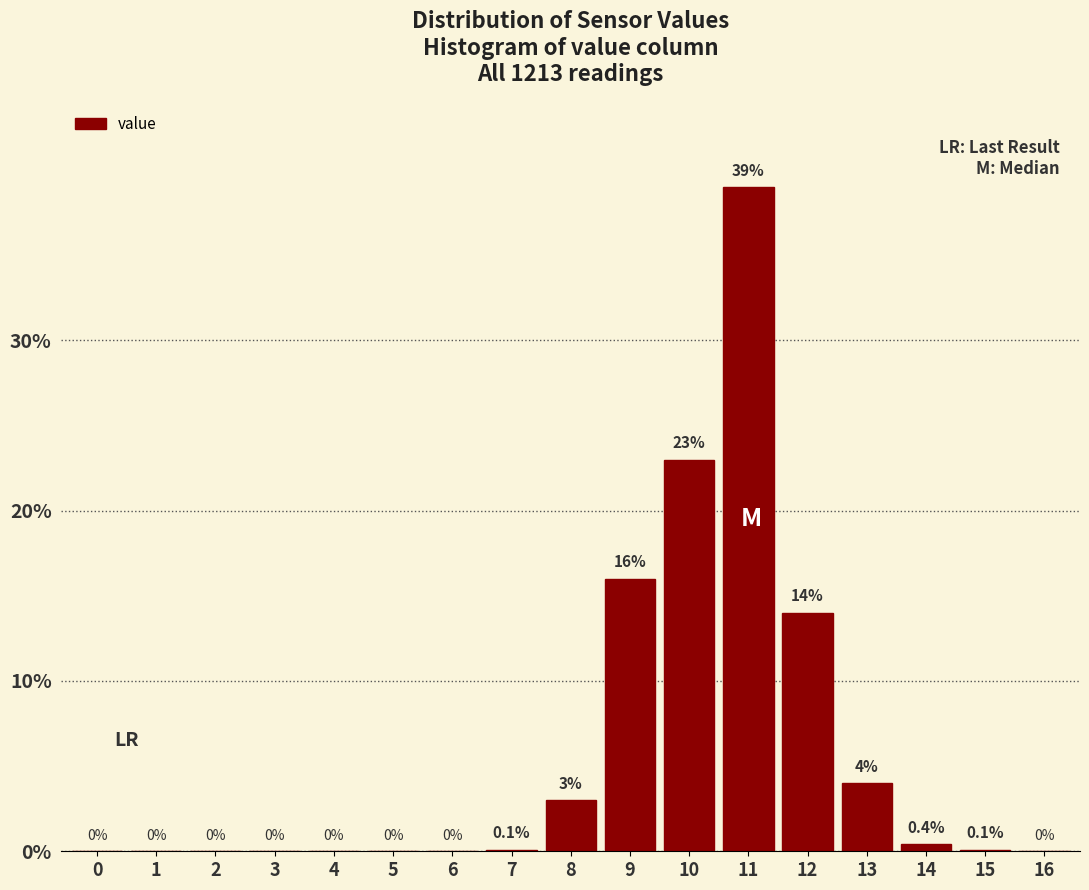

Reading right to left, extract all data points from this chart.

16=0.0	15=0.1	14=0.4	13=4.0	12=14.0	11=39.0	10=23.0	9=16.0	8=3.0	7=0.1	6=0.0	5=0.0	4=0.0	3=0.0	2=0.0	1=0.0	0=0.0